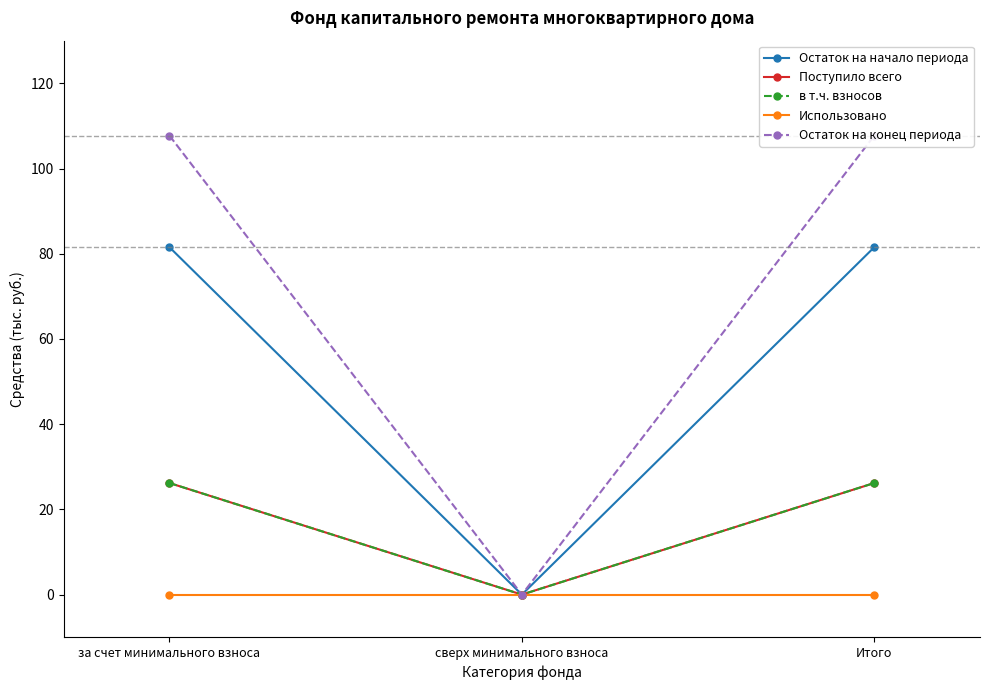

List the labels in order of Использовано value, smallest first.

за счет минимального взноса, сверх минимального взноса, Итого